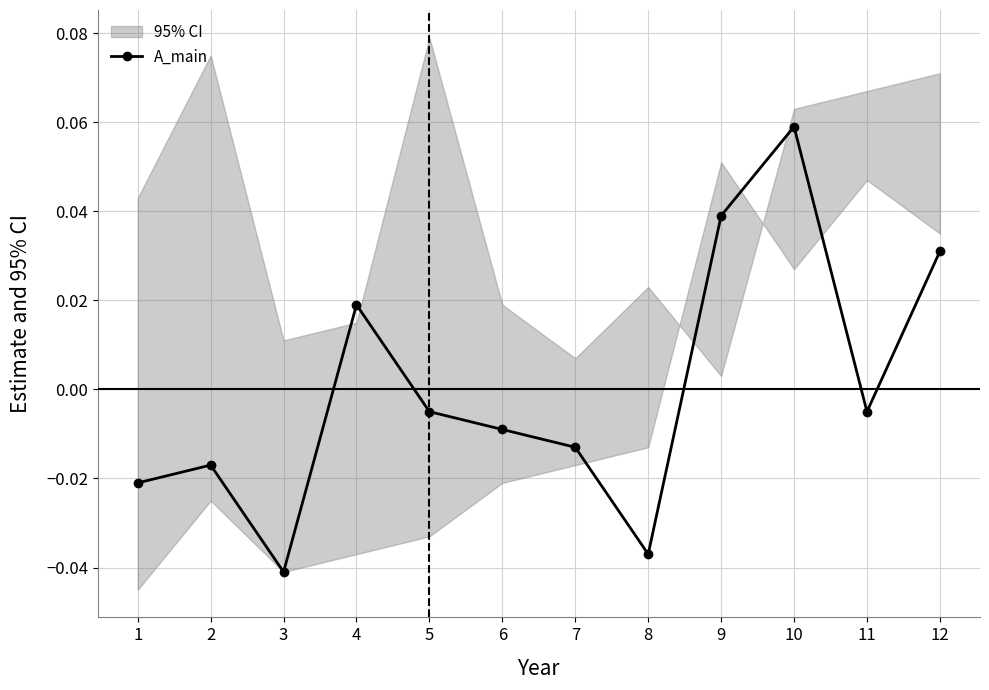

At which category does the chart reach its peak across all series?

10